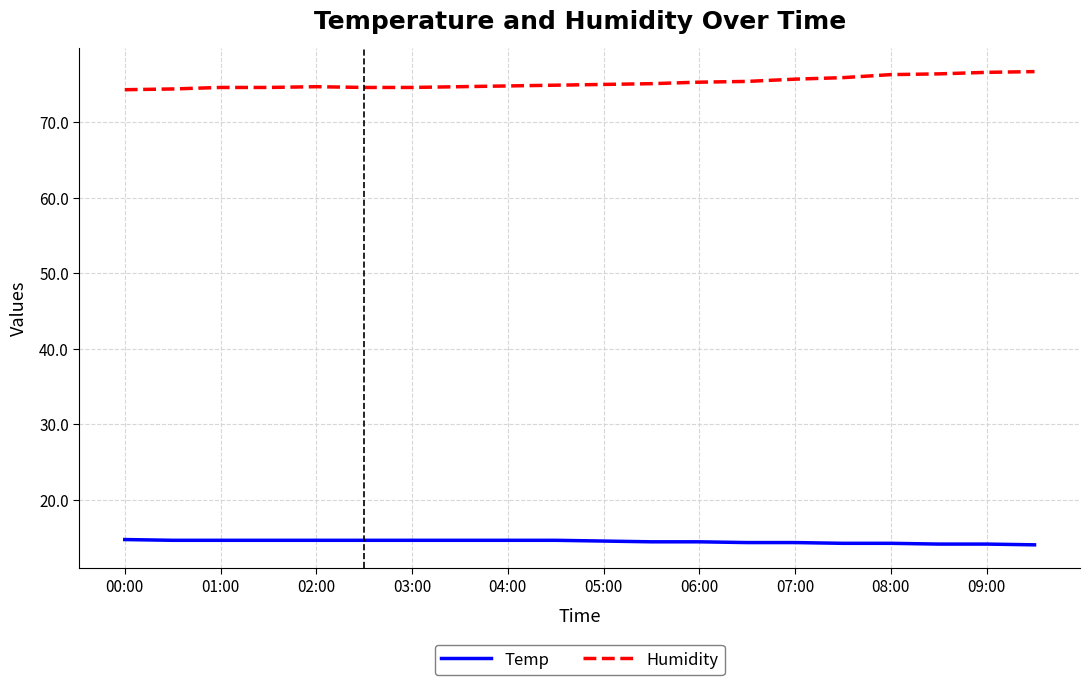

List the series in order of their peak value, highest first.

Humidity, Temp